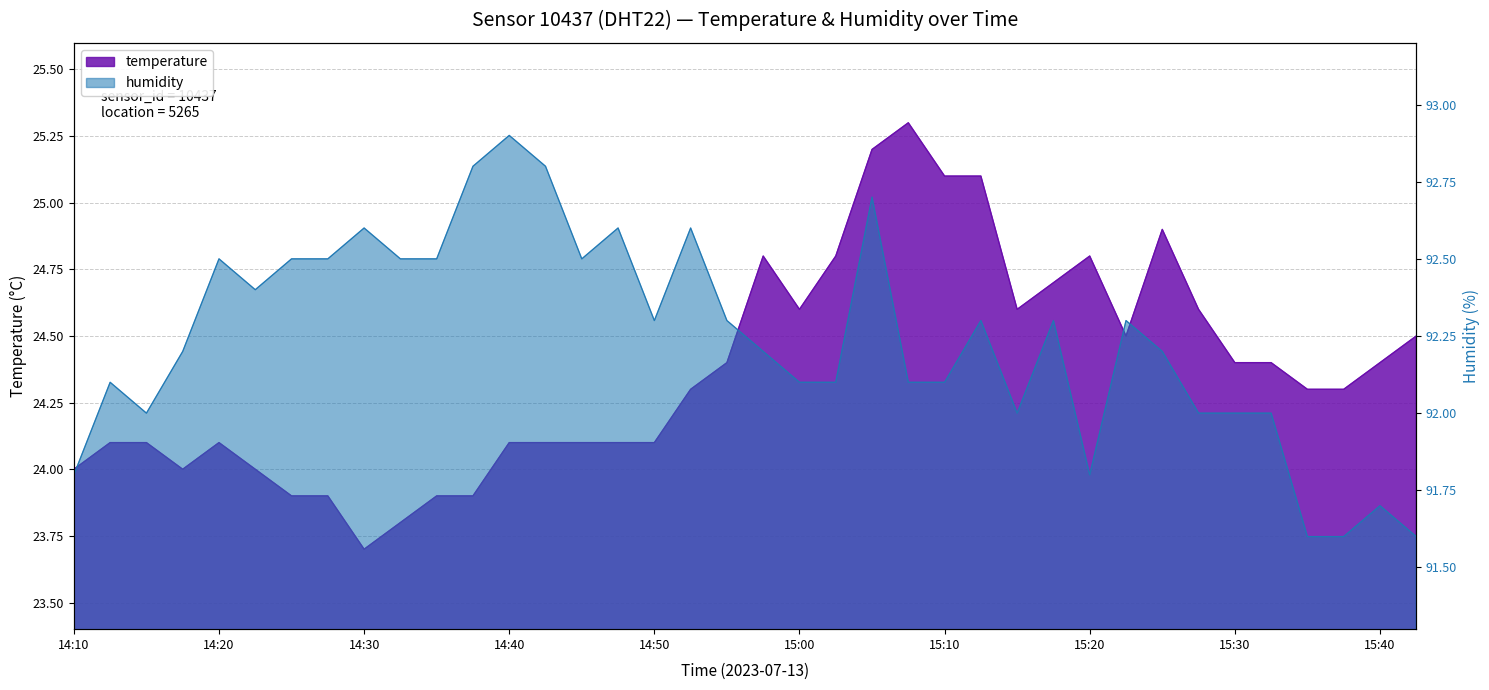

Rank the series by their maximum value, from highest to lowest.

humidity, temperature